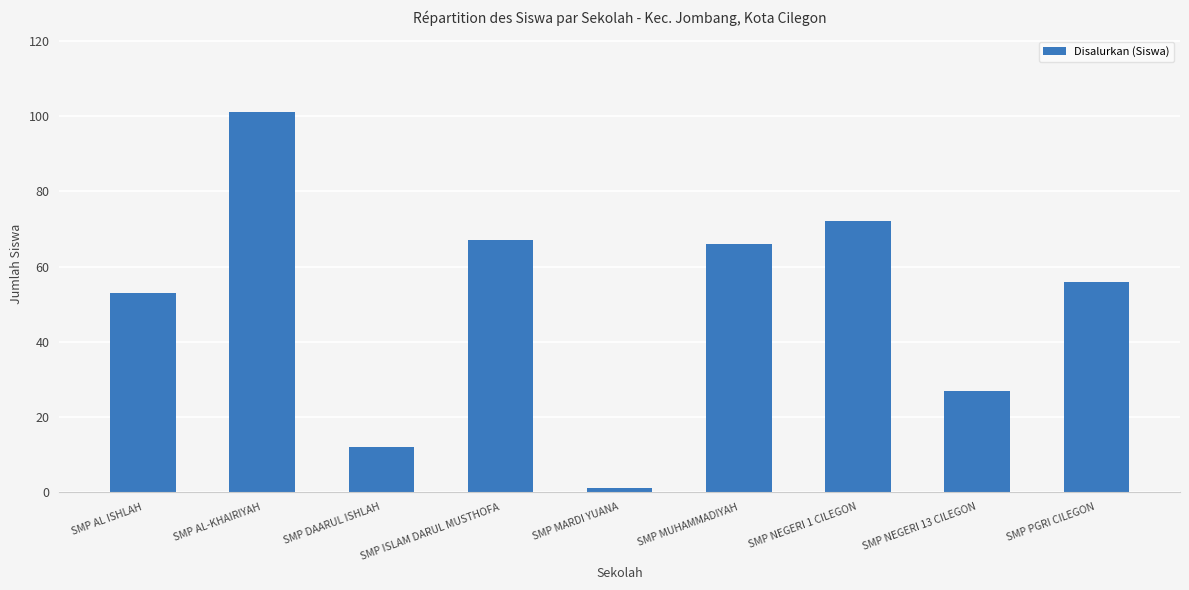

The chart shows a value of 21 at SMP DAARUL ISHLAH. True or false?

False